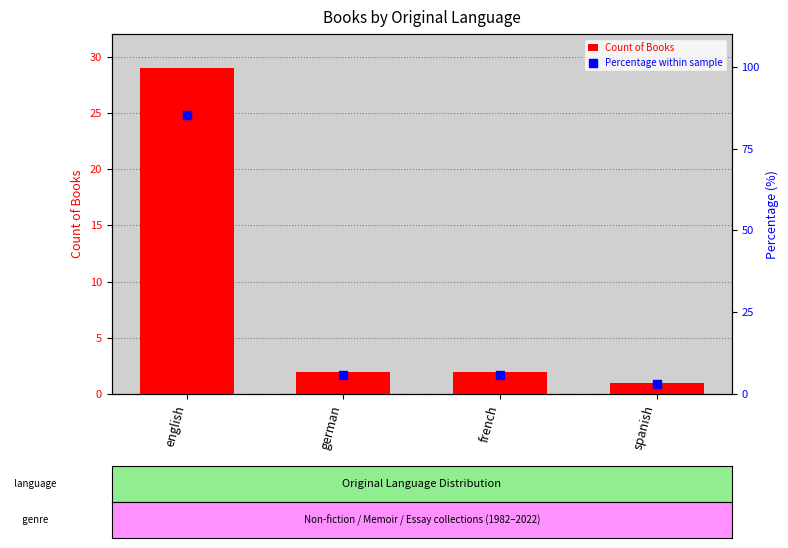

What are all the series names shown in the legend?

Count of Books, Percentage within sample